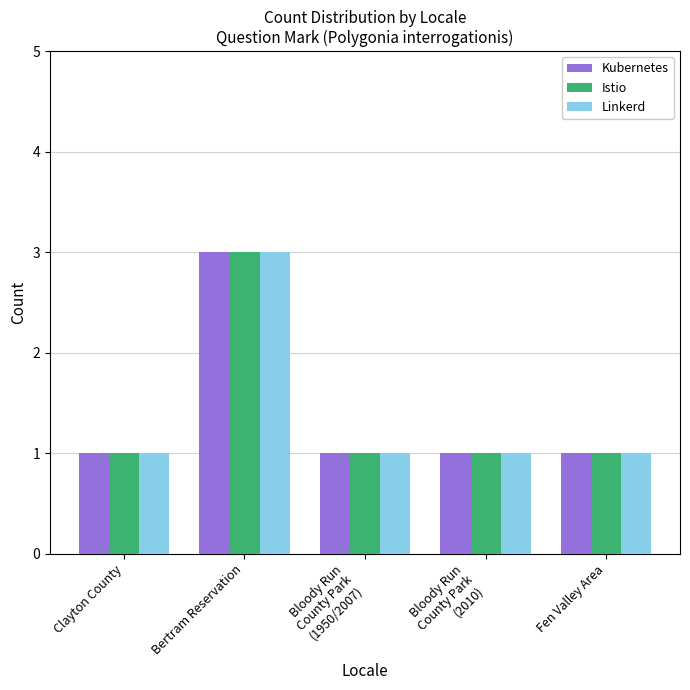

The Linkerd series shows 0 at Fen Valley Area. True or false?

False